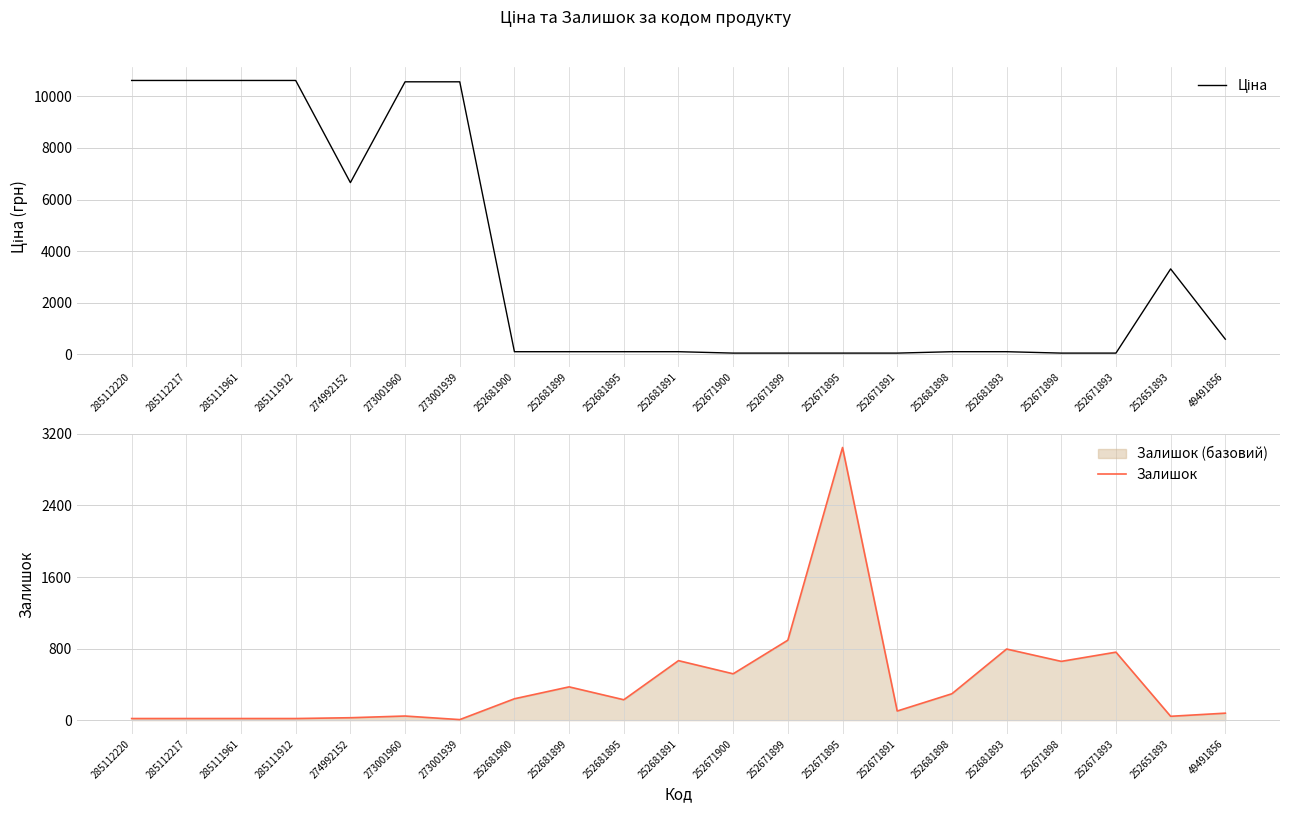

What is the lowest value of the Залишок series?

6